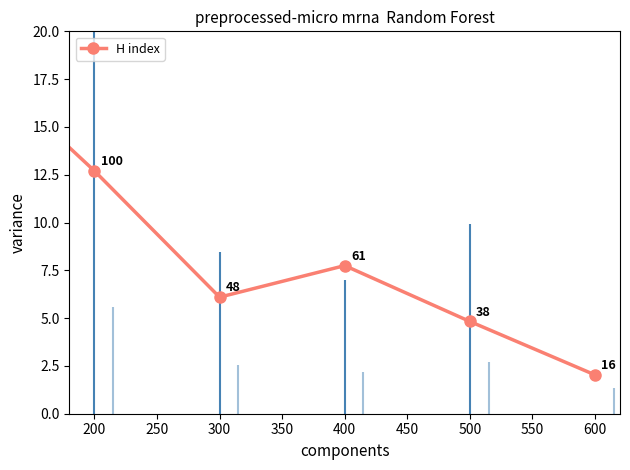

What is the sum of all values?

52.2